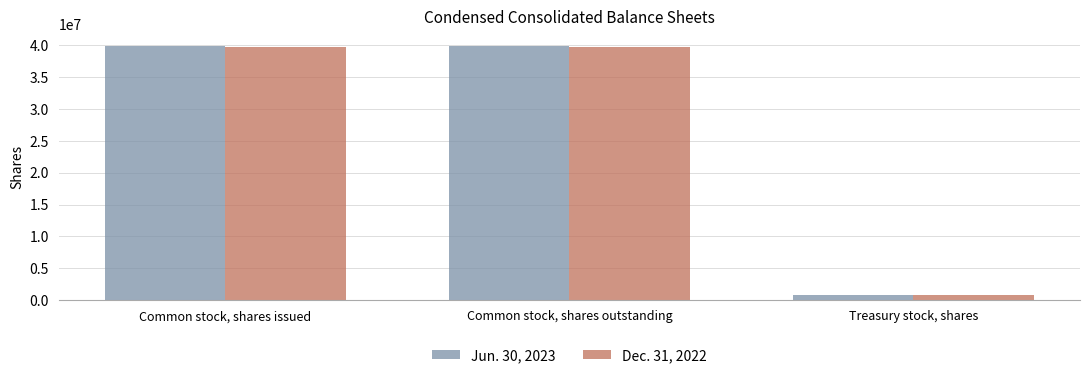

Reading left to right, transcribe all the data shown in this chart.

Jun. 30, 2023: 39757589	39757589	801920
Dec. 31, 2022: 39722589	39722589	801920